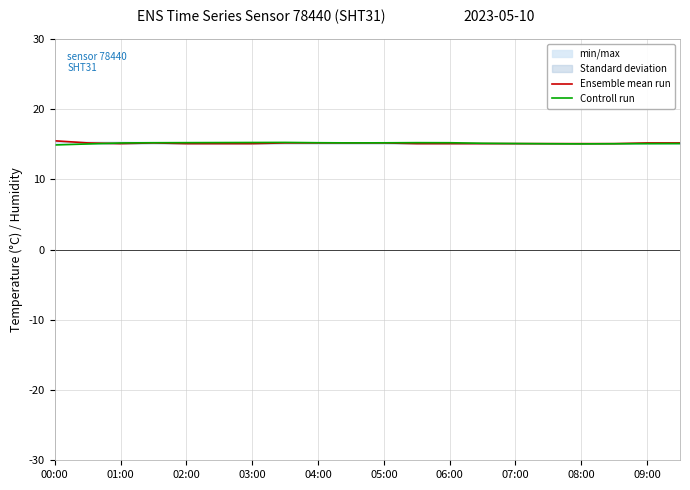

Is it true that Controll run equals 15.3 at 03:00?

True